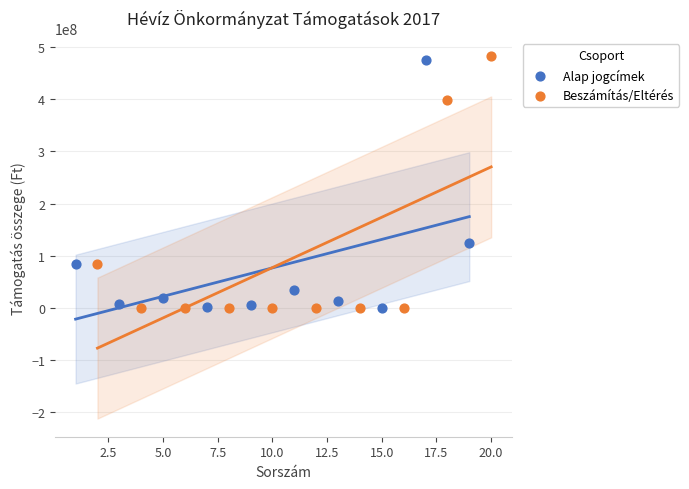

Which series has the largest Y range (max minus min)?

Beszámítás/Eltérés